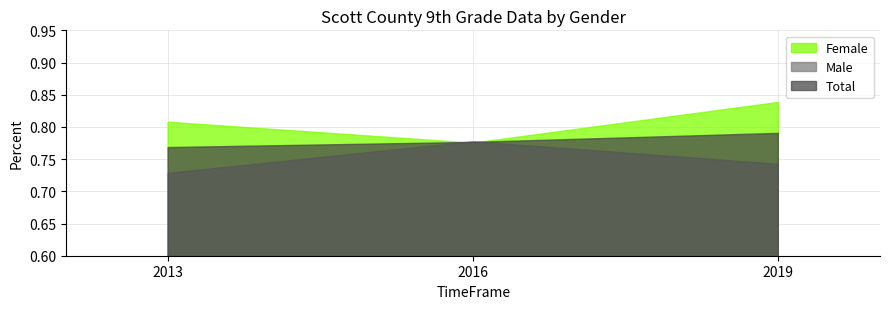

Which has a higher value, 2013 or 2016?

2013